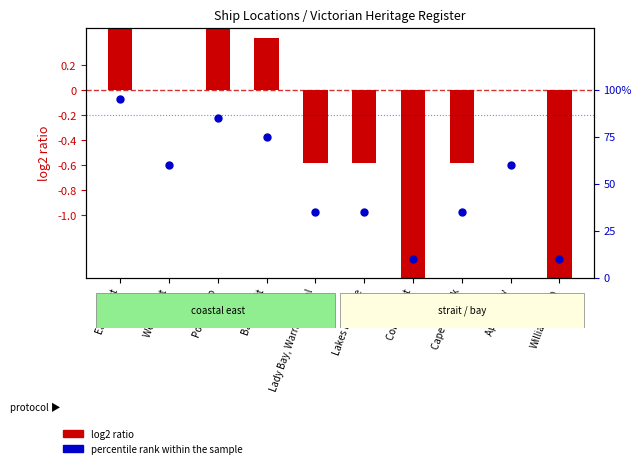

What is the ratio of the value at Bass Strait to the value at West Coast?

1.2